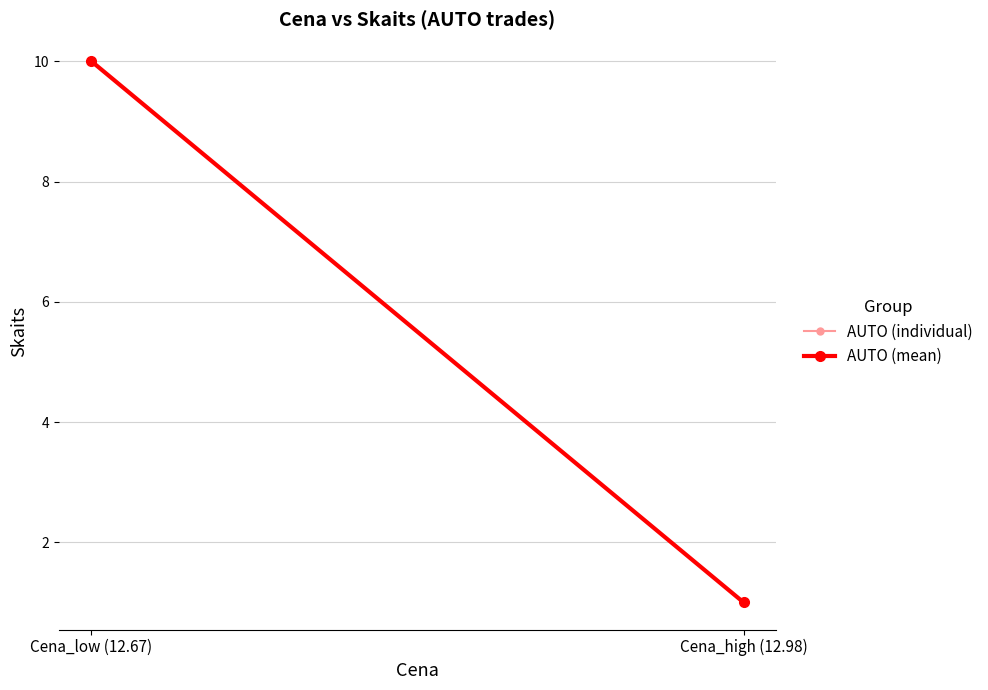

What is the sum of the AUTO (individual) values at Cena_high (12.98) and Cena_low (12.67)?

11